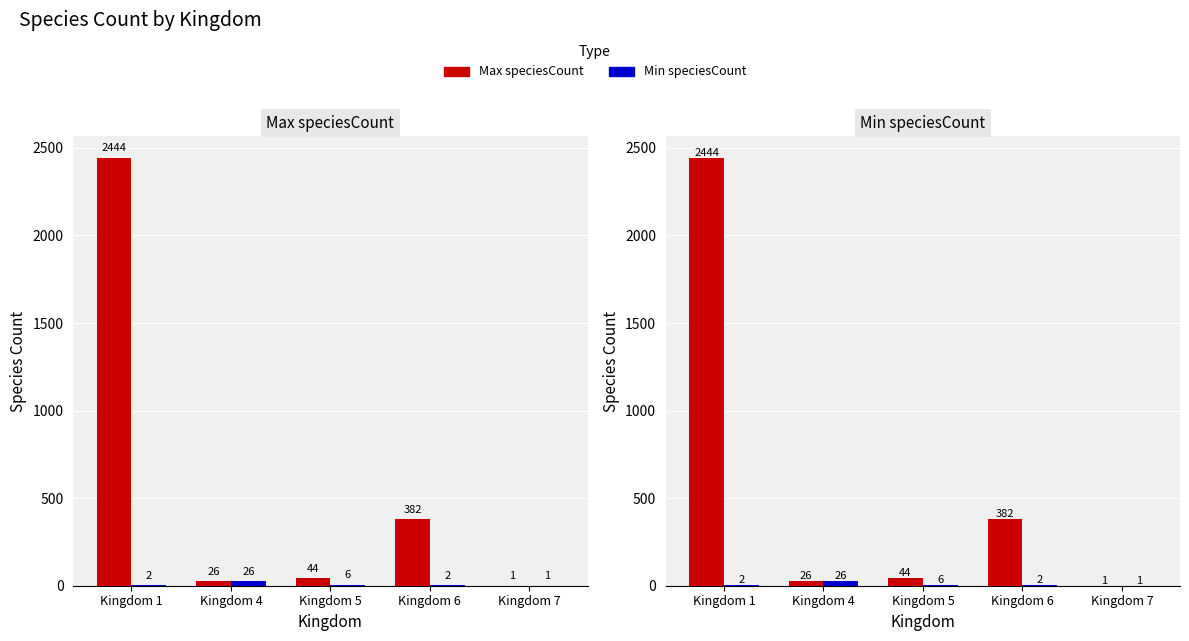

Which series has the largest total across all categories?

Max speciesCount